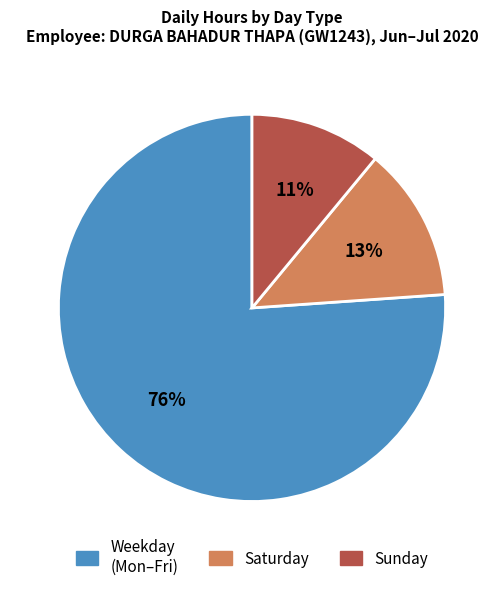

What is the ratio of the value at Weekday (Mon–Fri) to the value at Sunday?

6.9